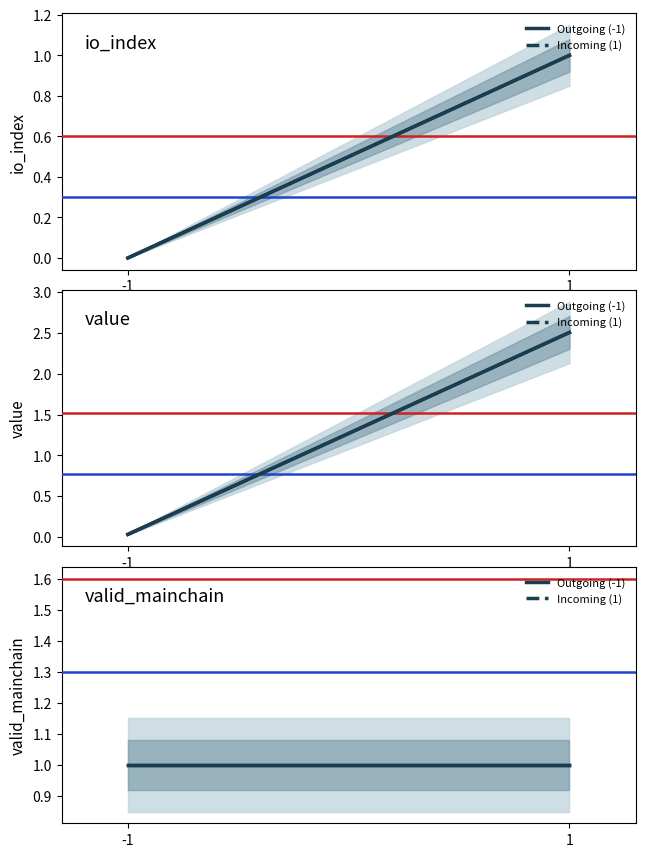

List the labels in order of Red ref value, largest first.

-1, 1